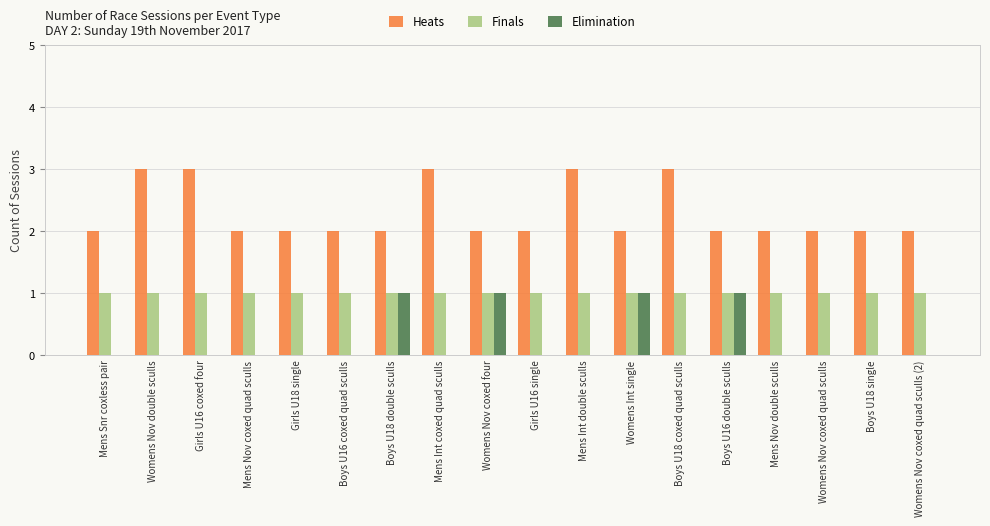

The Heats series shows 2 at Boys U16 coxed quad sculls. True or false?

True